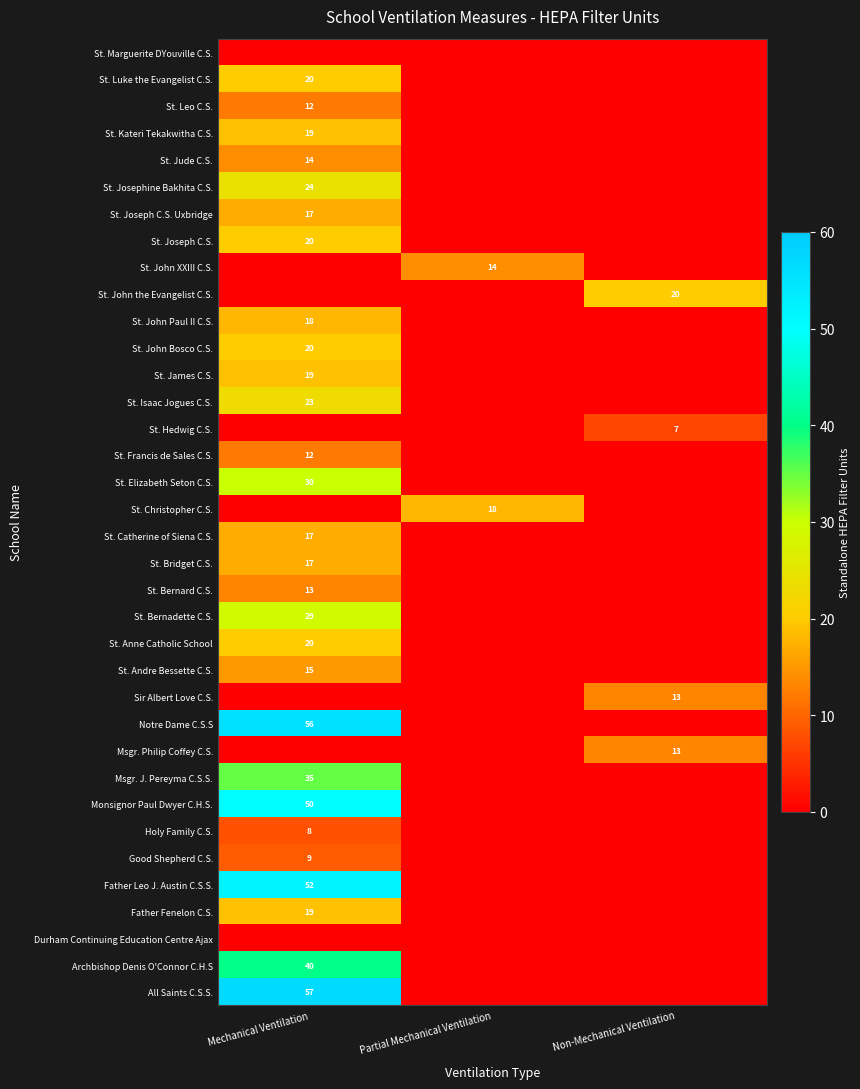

Is it true that All Saints C.S.S. equals 31 at Mechanical Ventilation?

False